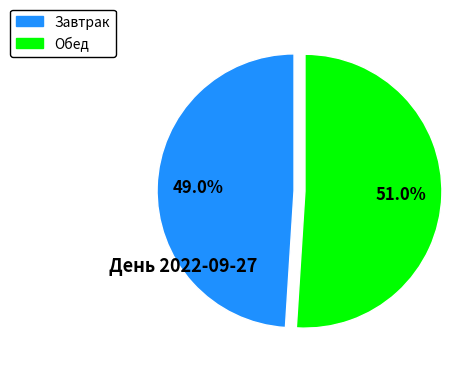

Is there any slice that represents more than half of the pie?

Yes